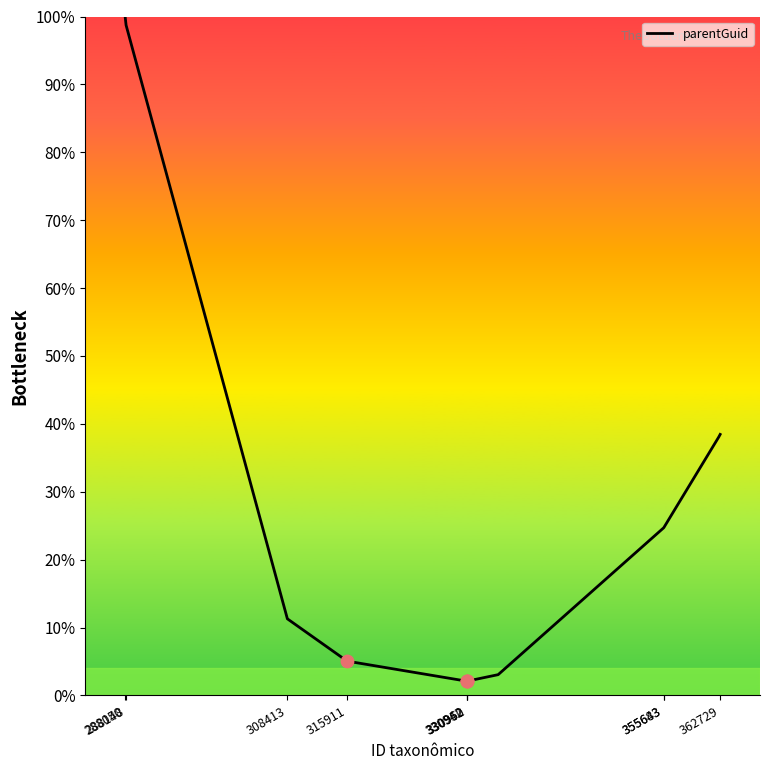

What is the difference between the maximum and minimum values?

97.9